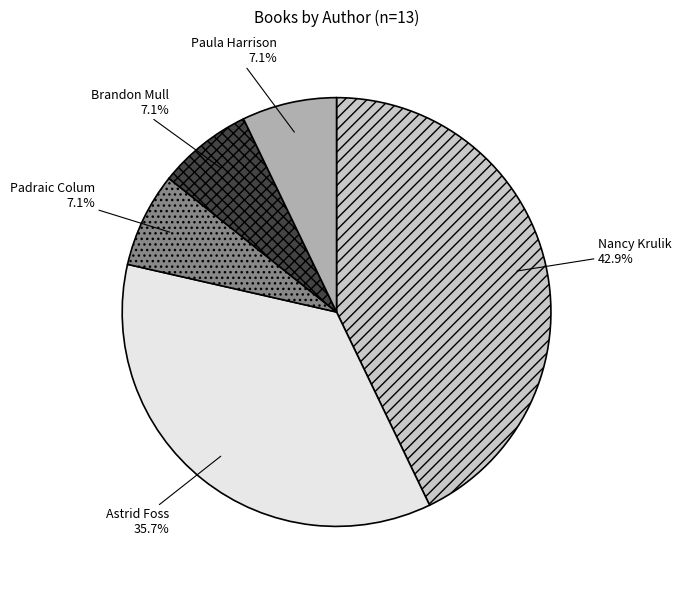

What is the ratio of the value at Padraic Colum to the value at Paula Harrison?

1.0